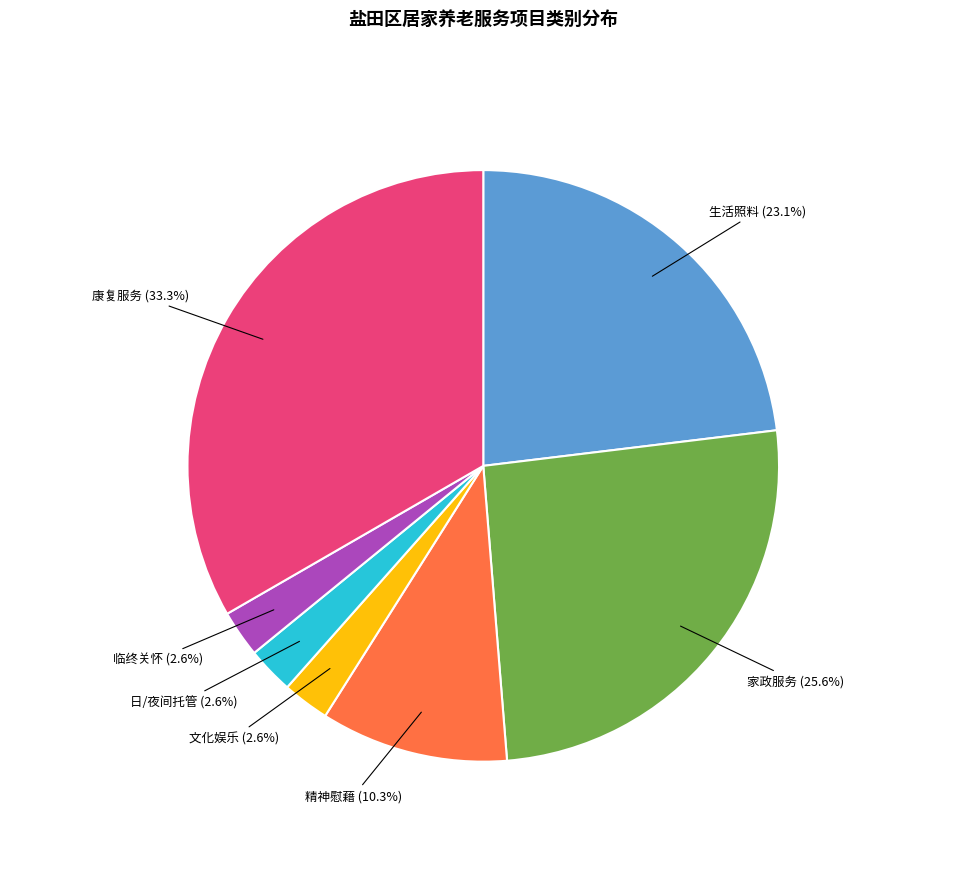

Which has a higher value, 康复服务 or 文化娱乐?

康复服务